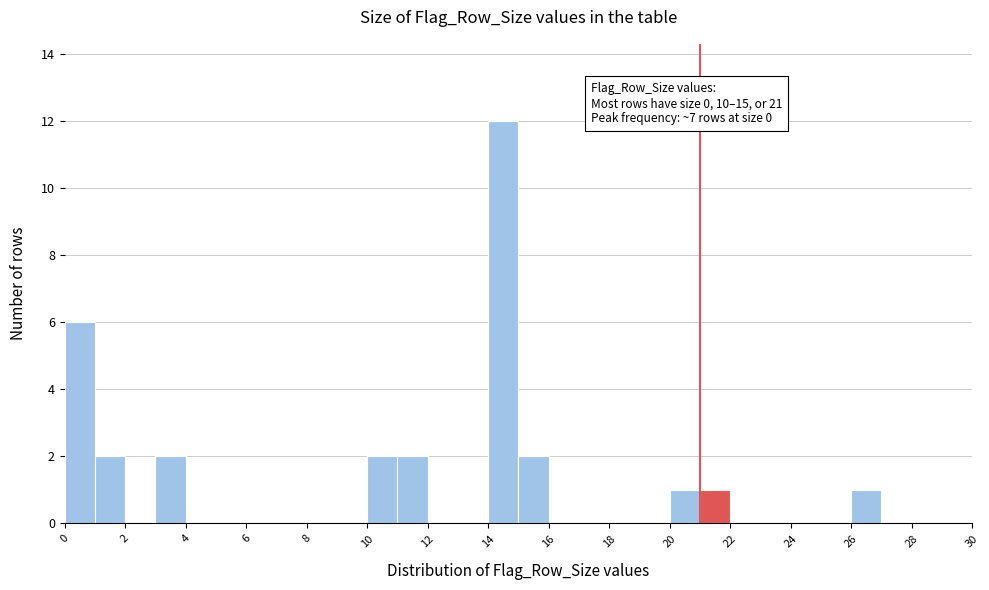

Over which range of the x-axis is the bar tallest?

14 to 15